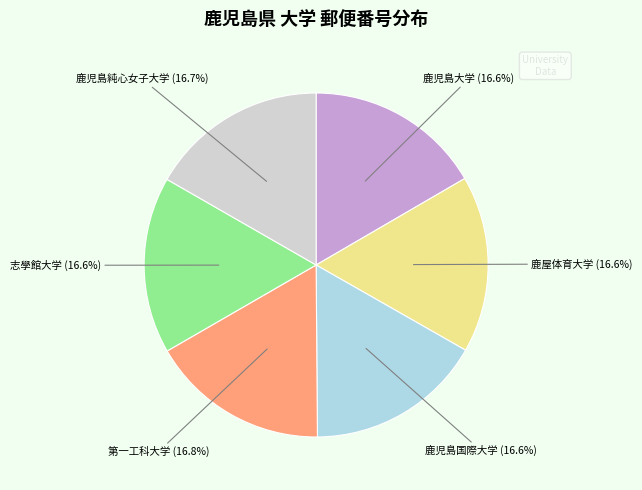

To the nearest percent, what is the combined percentage of 鹿児島国際大学 and 鹿児島大学?

33%